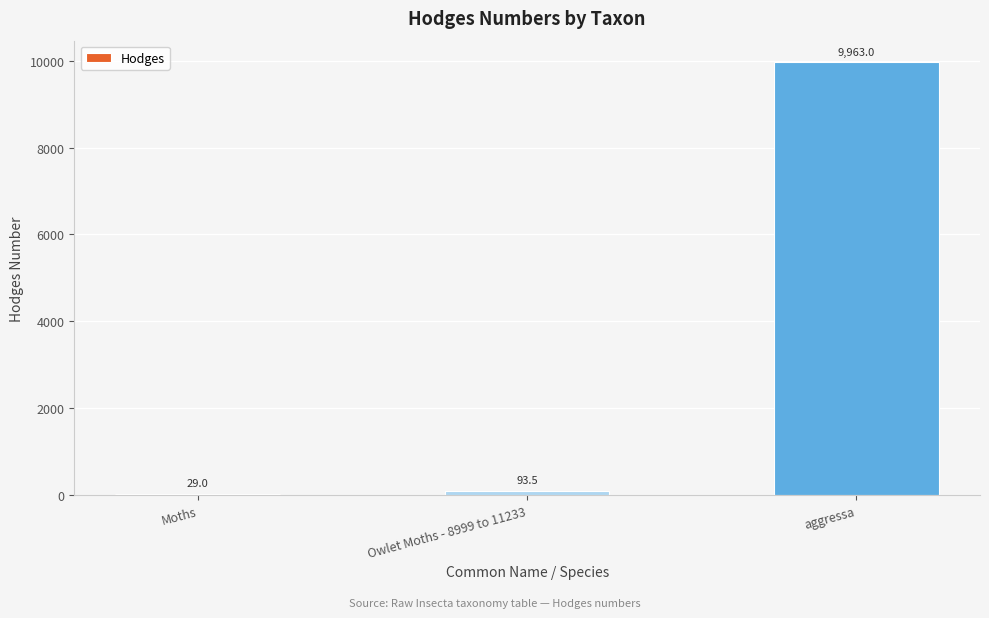

The chart shows a value of 93.5 at Owlet Moths - 8999 to 11233. True or false?

True